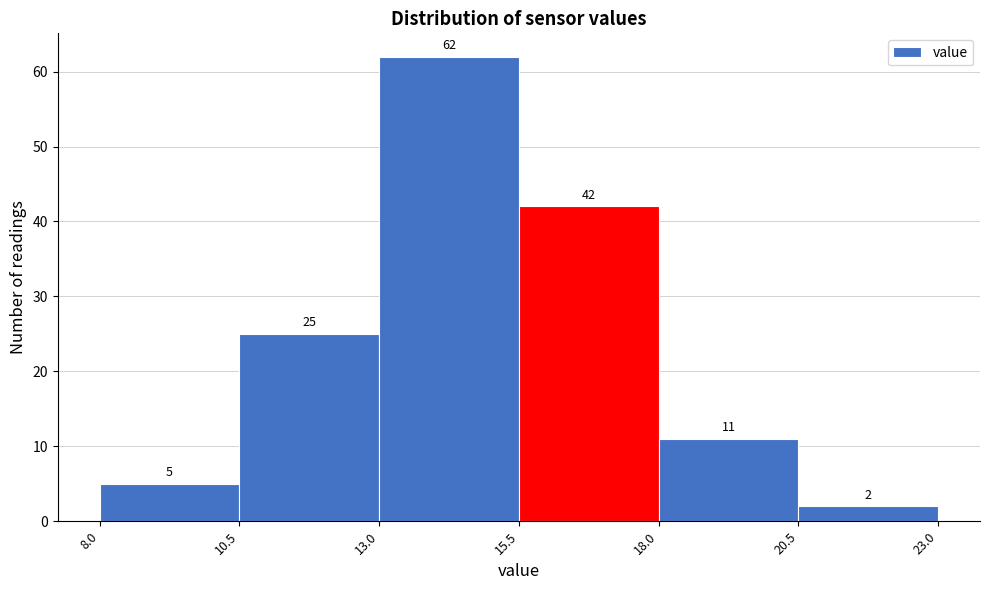

Reading left to right, list every bar in this chart as the range it spans on the x-axis followed by its height.

8.0 to 10.5: 5
10.5 to 13.0: 25
13.0 to 15.5: 62
15.5 to 18.0: 42
18.0 to 20.5: 11
20.5 to 23.0: 2